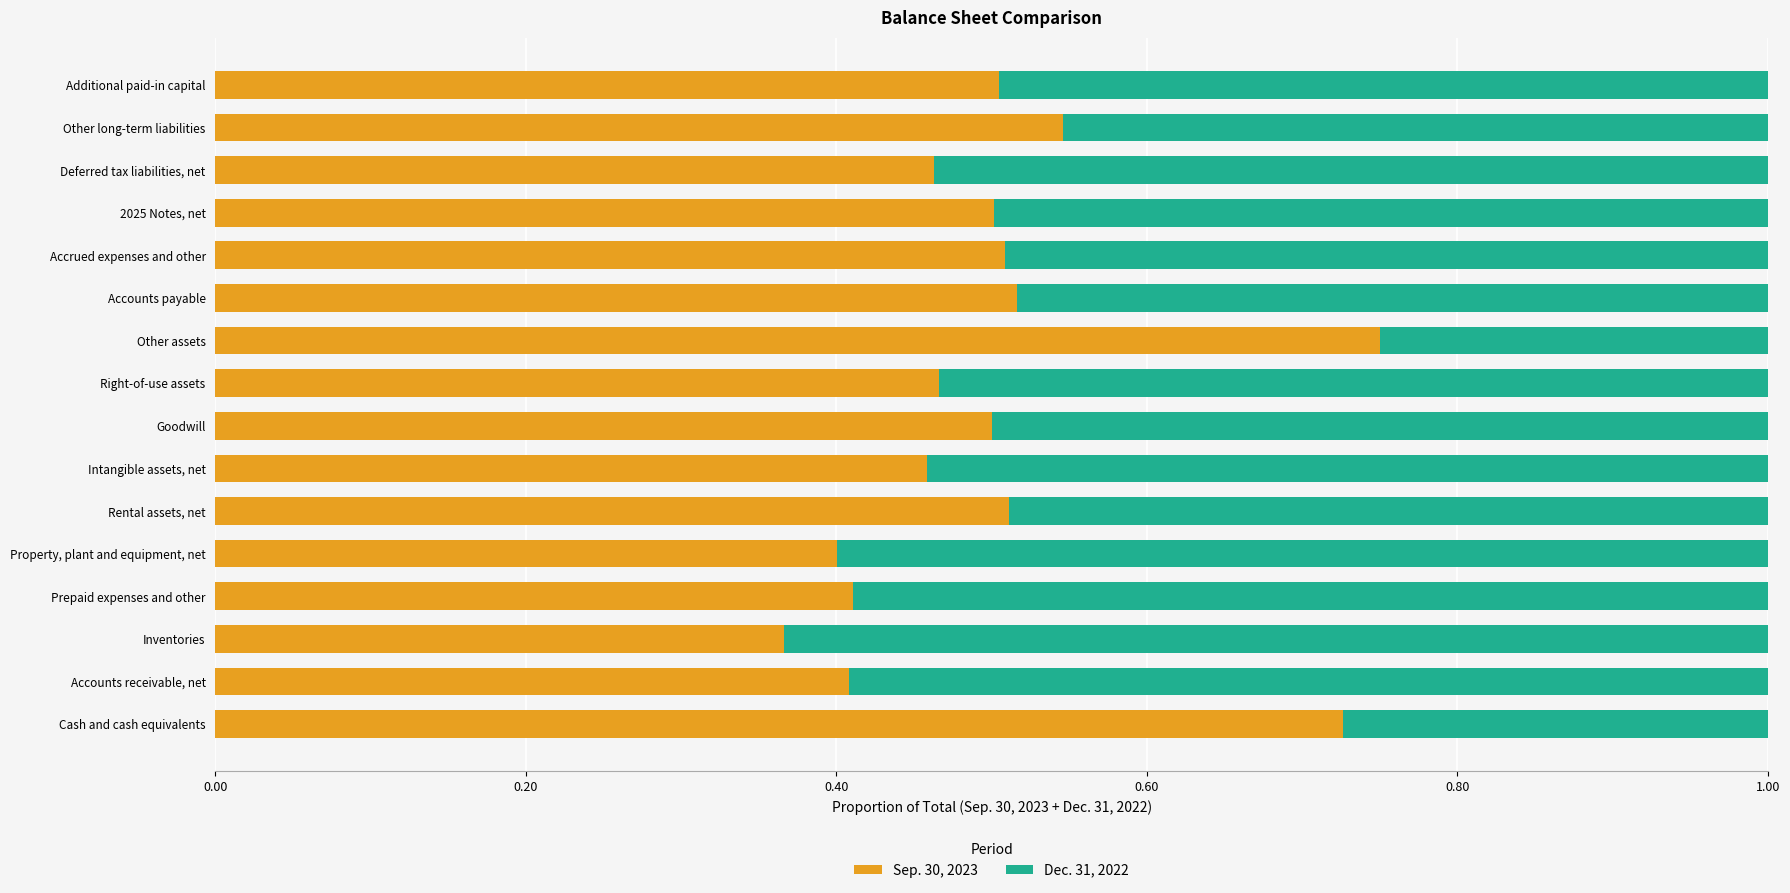

Is it true that Sep. 30, 2023 equals 0.5 at Right-of-use assets?

True